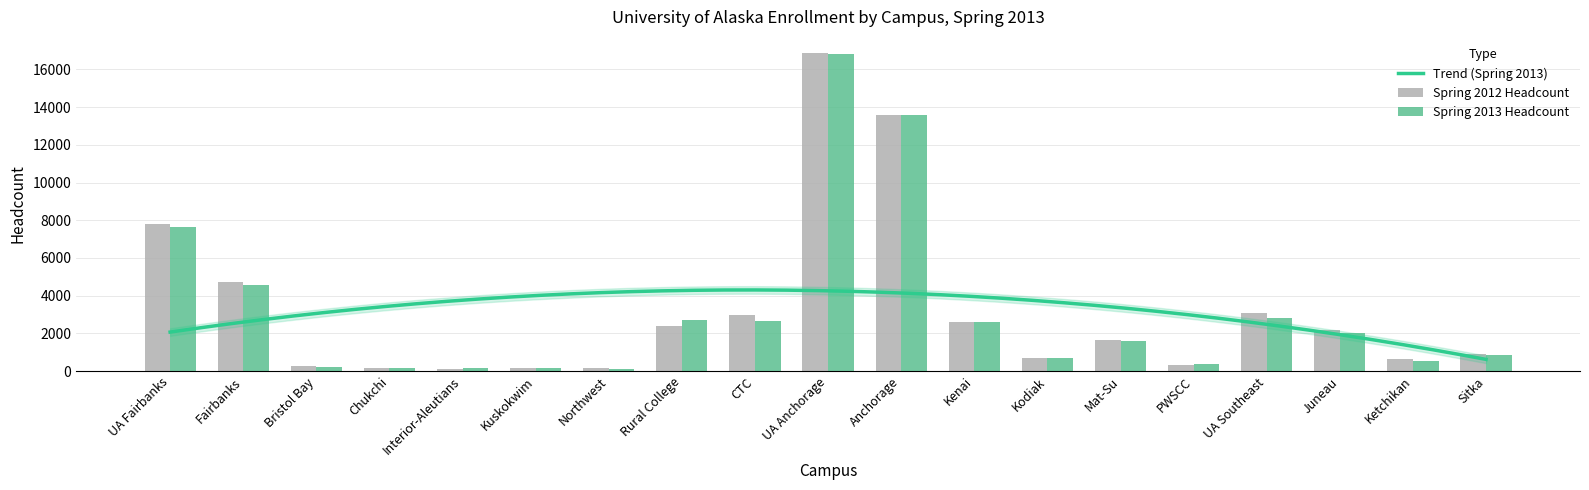

How many categories are shown in the chart?

19